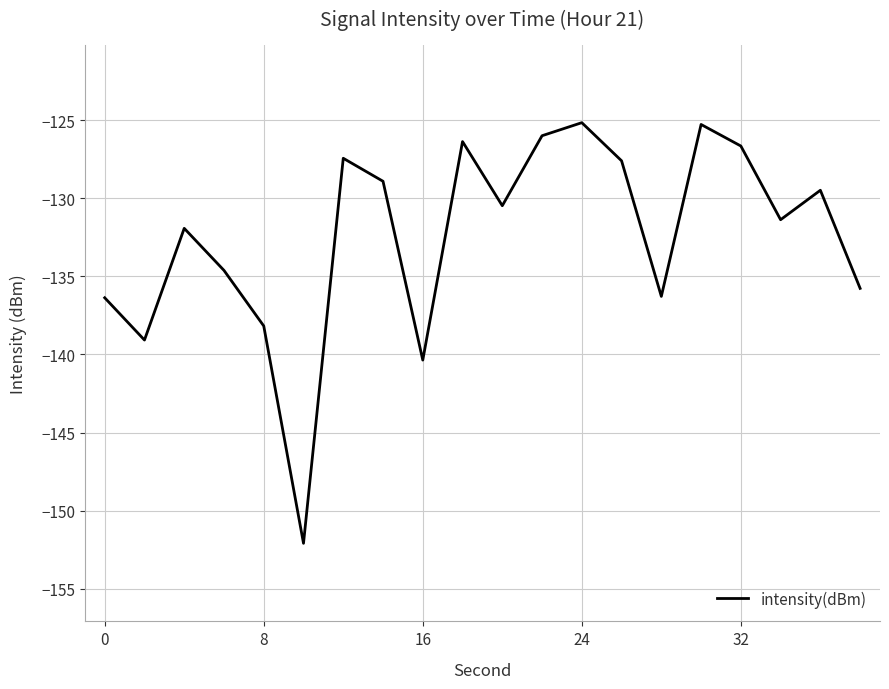

What is the minimum value shown in the chart?

-152.1